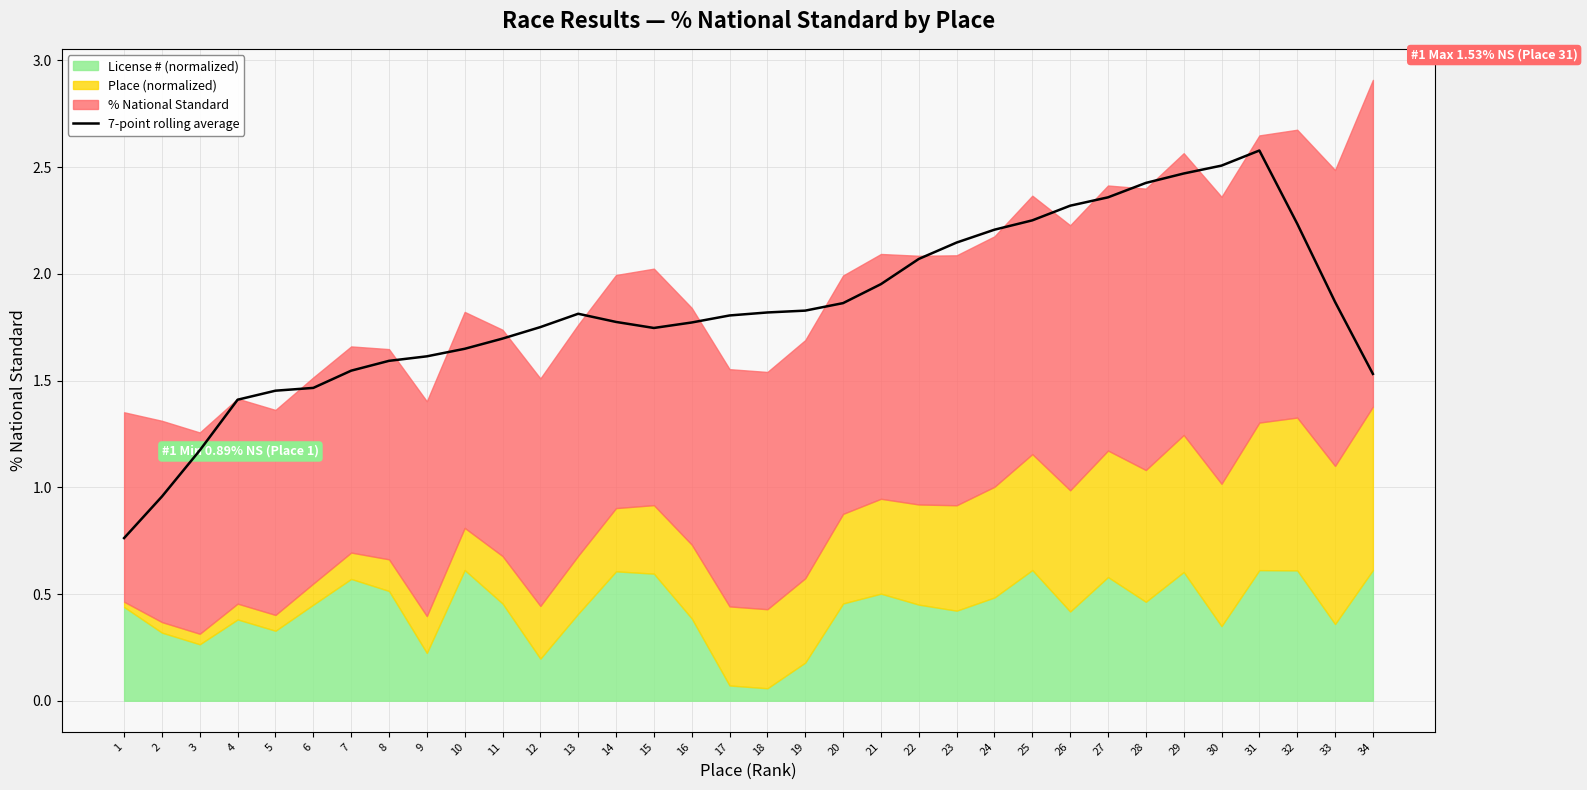

Does the chart have visible grid lines?

Yes